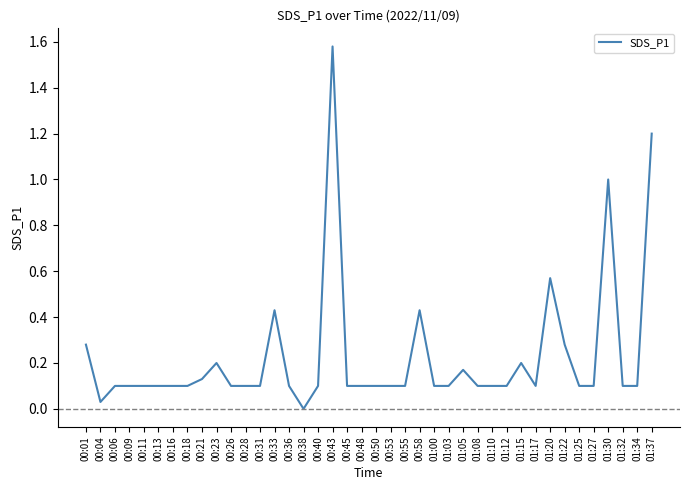

Is it true that the value at 00:40 is 0.0?

False